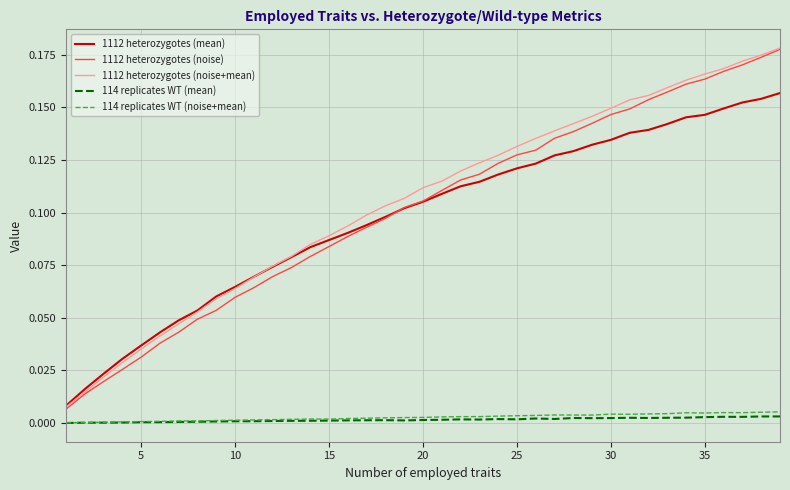

Which series has the widest spread of values?

1112 heterozygotes (noise)